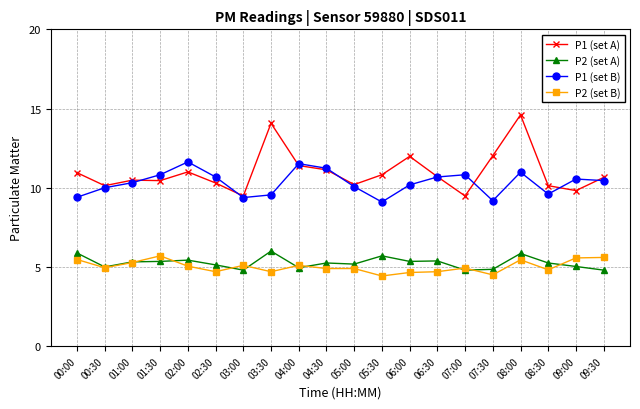

Rank the series by their maximum value, from lowest to highest.

P2 (set B), P2 (set A), P1 (set B), P1 (set A)